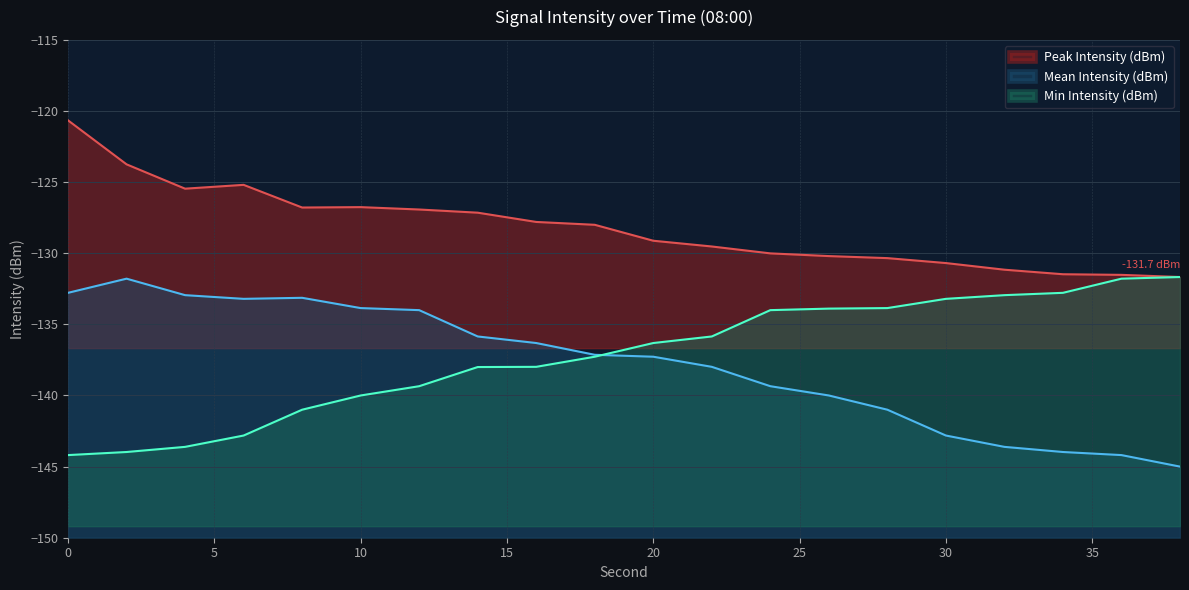

Reading left to right, transcribe all the data shown in this chart.

Peak Intensity (dBm): 0=-120.7	2=-123.7	4=-125.5	6=-125.2	8=-126.8	10=-126.8	12=-126.9	14=-127.1	16=-127.8	18=-128.0	20=-129.1	22=-129.5	24=-130.0	26=-130.2	28=-130.3	30=-130.7	32=-131.2	34=-131.5	36=-131.5	38=-131.7
Mean Intensity (dBm): 0=-132.8	2=-131.8	4=-132.9	6=-133.2	8=-133.1	10=-133.9	12=-134.0	14=-135.9	16=-136.3	18=-137.1	20=-137.3	22=-138.0	24=-139.3	26=-140.0	28=-141.0	30=-142.8	32=-143.6	34=-144.0	36=-144.2	38=-145.0
Min Intensity (dBm): 0=-144.2	2=-144.0	4=-143.6	6=-142.8	8=-141.0	10=-140.0	12=-139.3	14=-138.0	16=-138.0	18=-137.3	20=-136.3	22=-135.9	24=-134.0	26=-133.9	28=-133.9	30=-133.2	32=-132.9	34=-132.8	36=-131.8	38=-131.7